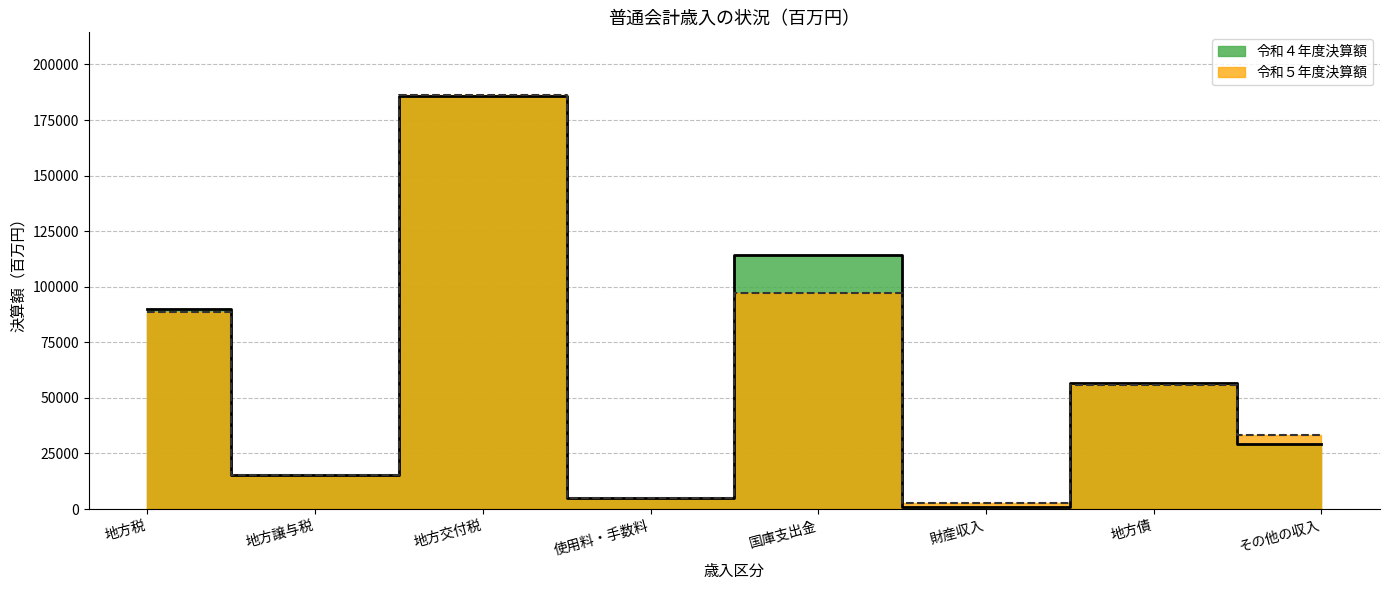

True or false: 令和５年度決算額 and 令和４年度決算額 intersect in this chart.

True